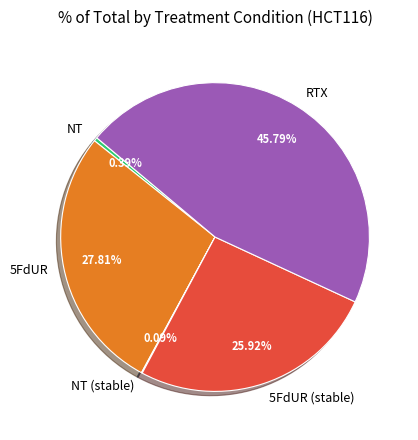

What is the largest slice in the pie chart?

RTX